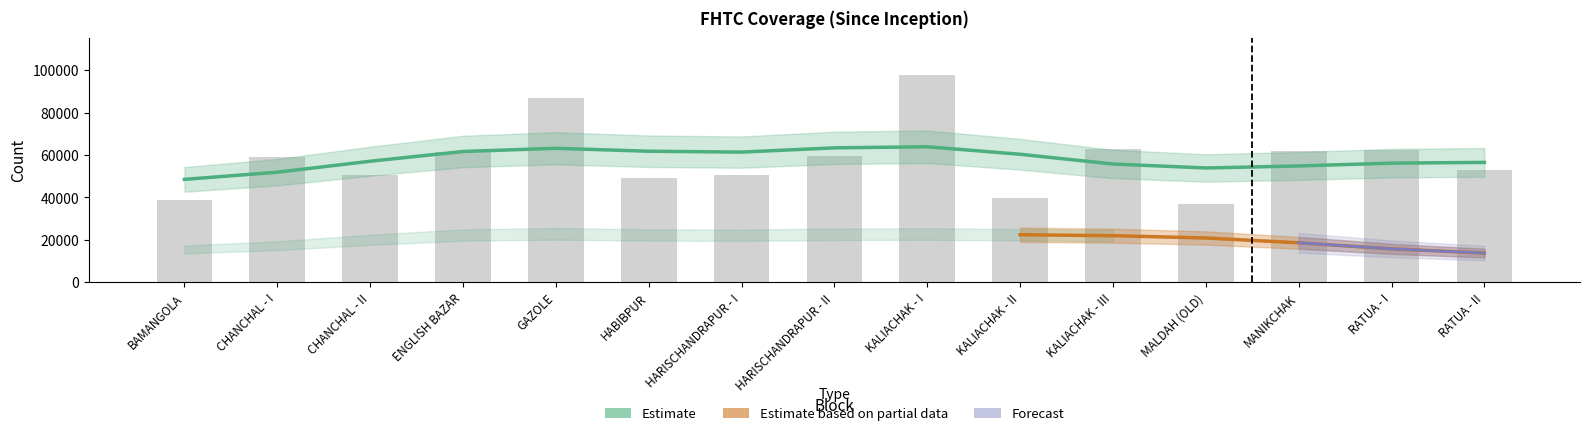

What is the approximate value at HABIBPUR, to the nearest 50?

49050